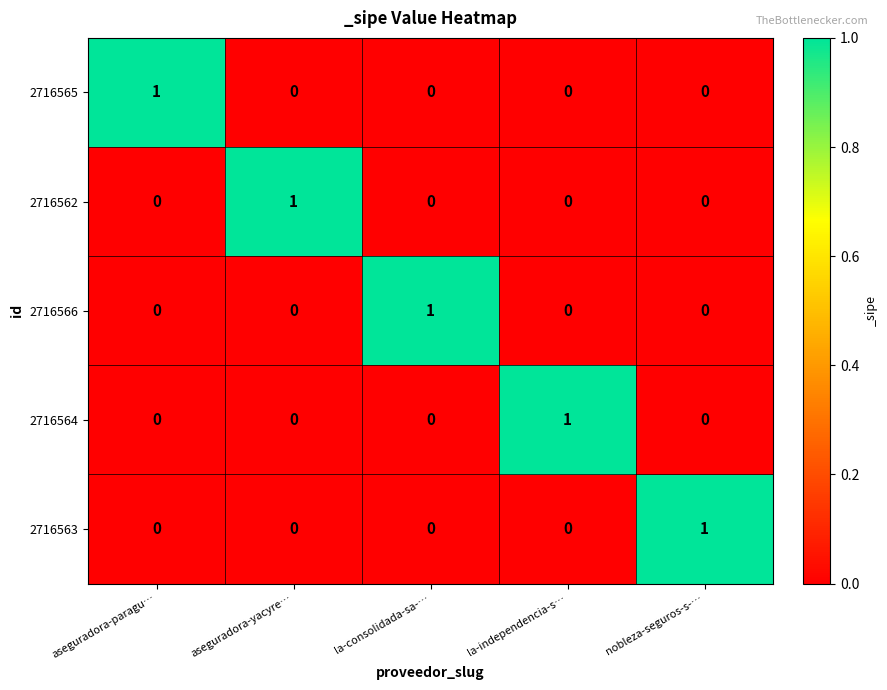

What is the spread (max minus min) of values at la-consolidada-sa-…?

1